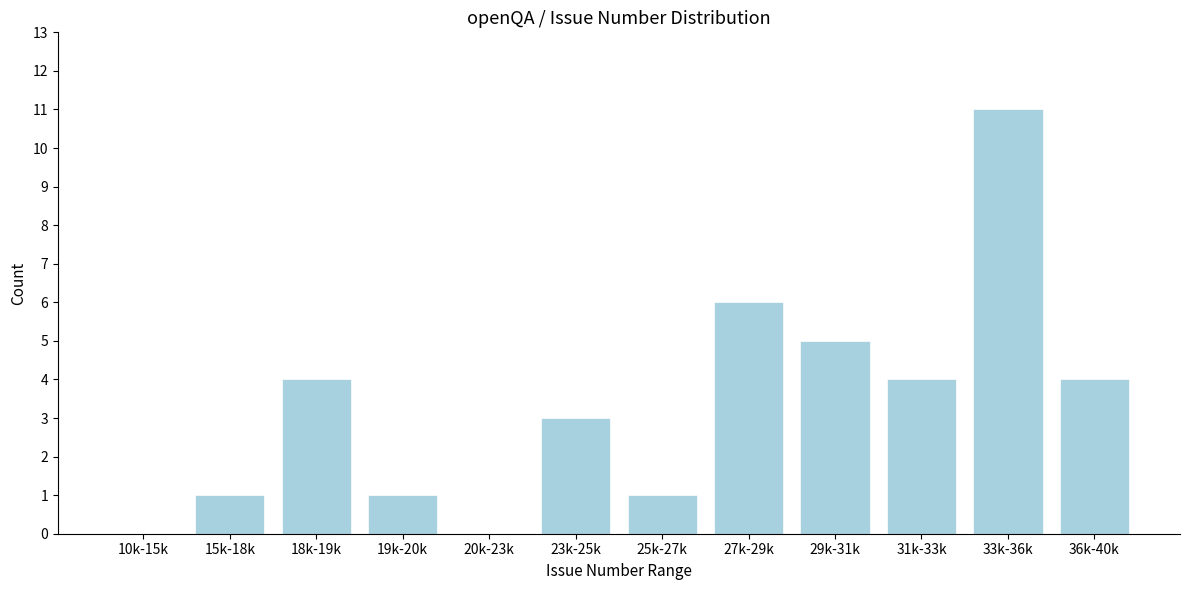

Reading left to right, what are all the values shown in this chart?

10k-15k=0	15k-18k=1	18k-19k=4	19k-20k=1	20k-23k=0	23k-25k=3	25k-27k=1	27k-29k=6	29k-31k=5	31k-33k=4	33k-36k=11	36k-40k=4